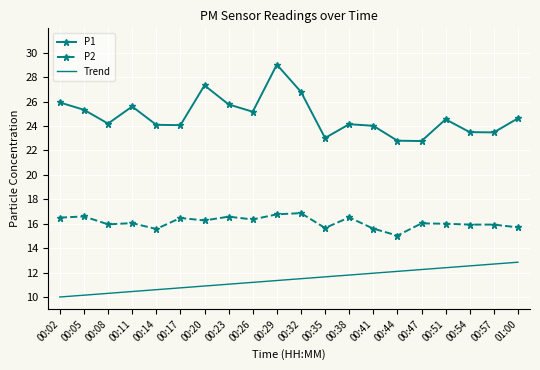

What position from the left is 00:47?

16